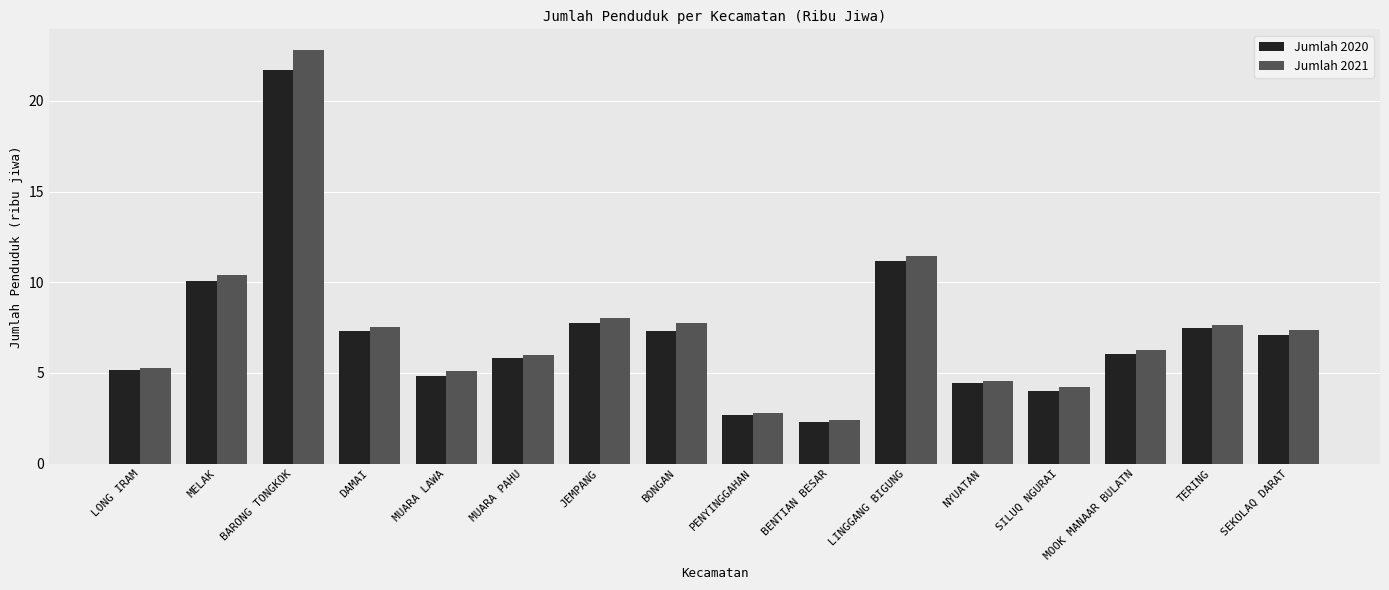

Reading left to right, extract all data points from this chart.

Jumlah 2020: 5.1	10.1	21.7	7.3	4.8	5.8	7.8	7.3	2.7	2.3	11.2	4.4	4.0	6.1	7.5	7.1
Jumlah 2021: 5.3	10.4	22.8	7.5	5.1	6.0	8.0	7.7	2.8	2.4	11.5	4.6	4.2	6.3	7.7	7.4